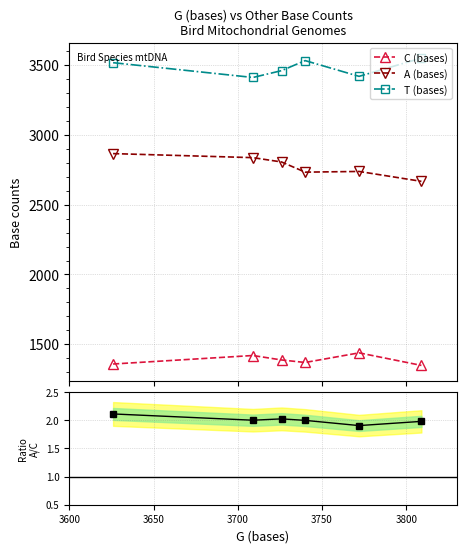

What is the value of the A (bases) point at the 4th from the left?

2734